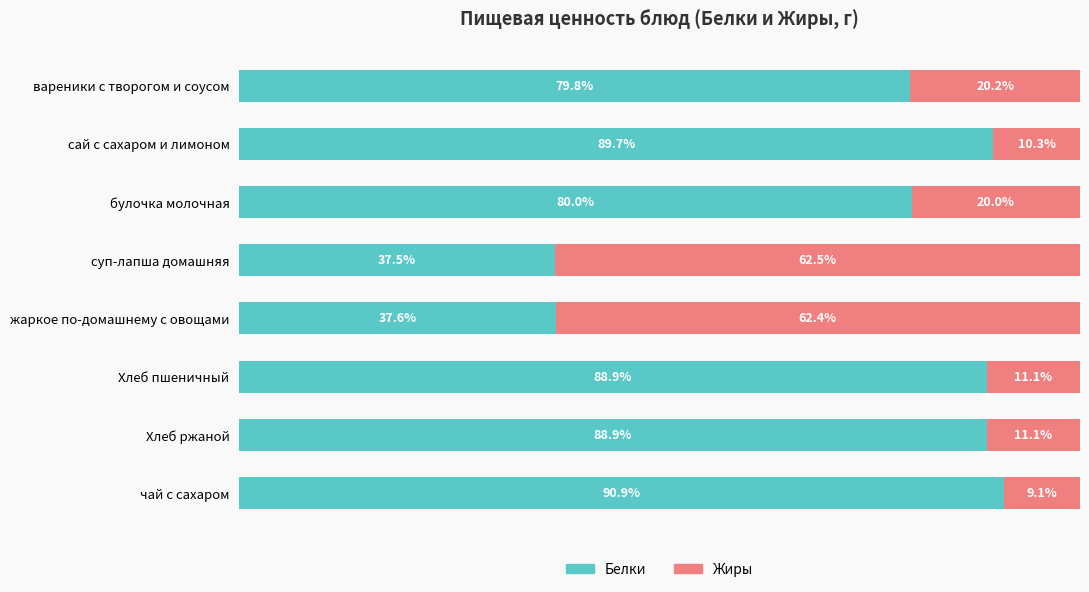

Which category has the lowest value in the Белки series?

суп-лапша домашняя